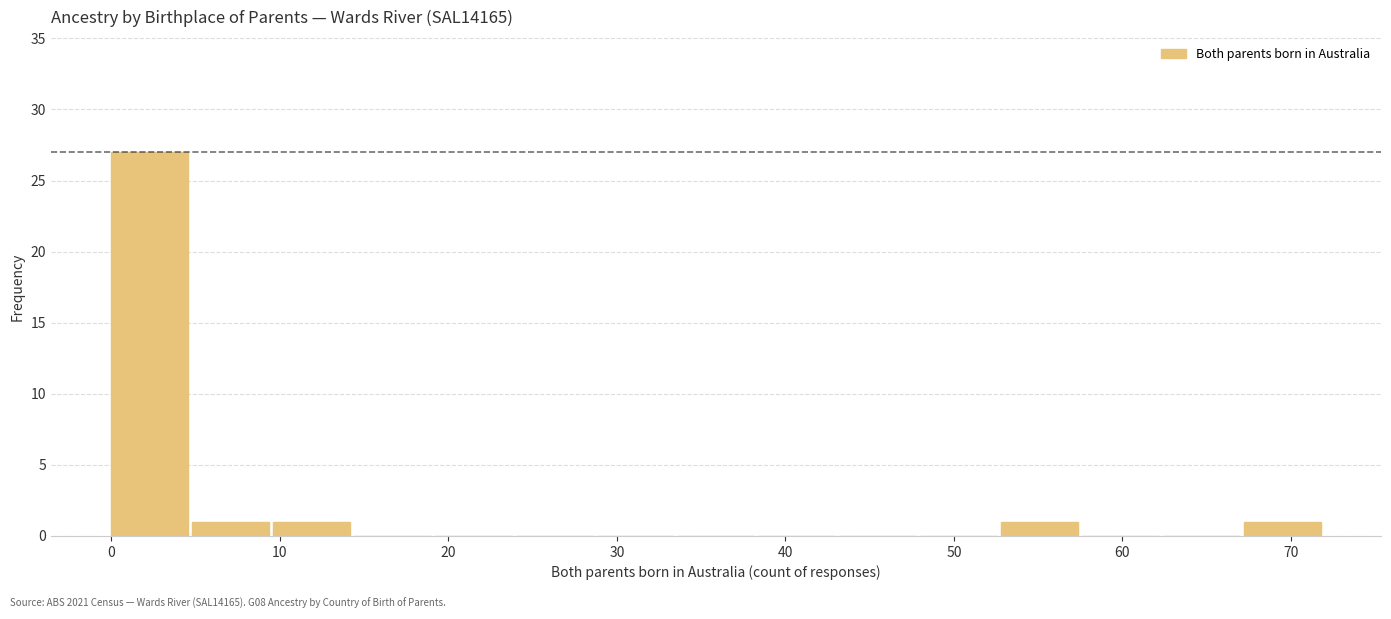

Which range on the x-axis has the tallest bar?

0.0 to 4.8